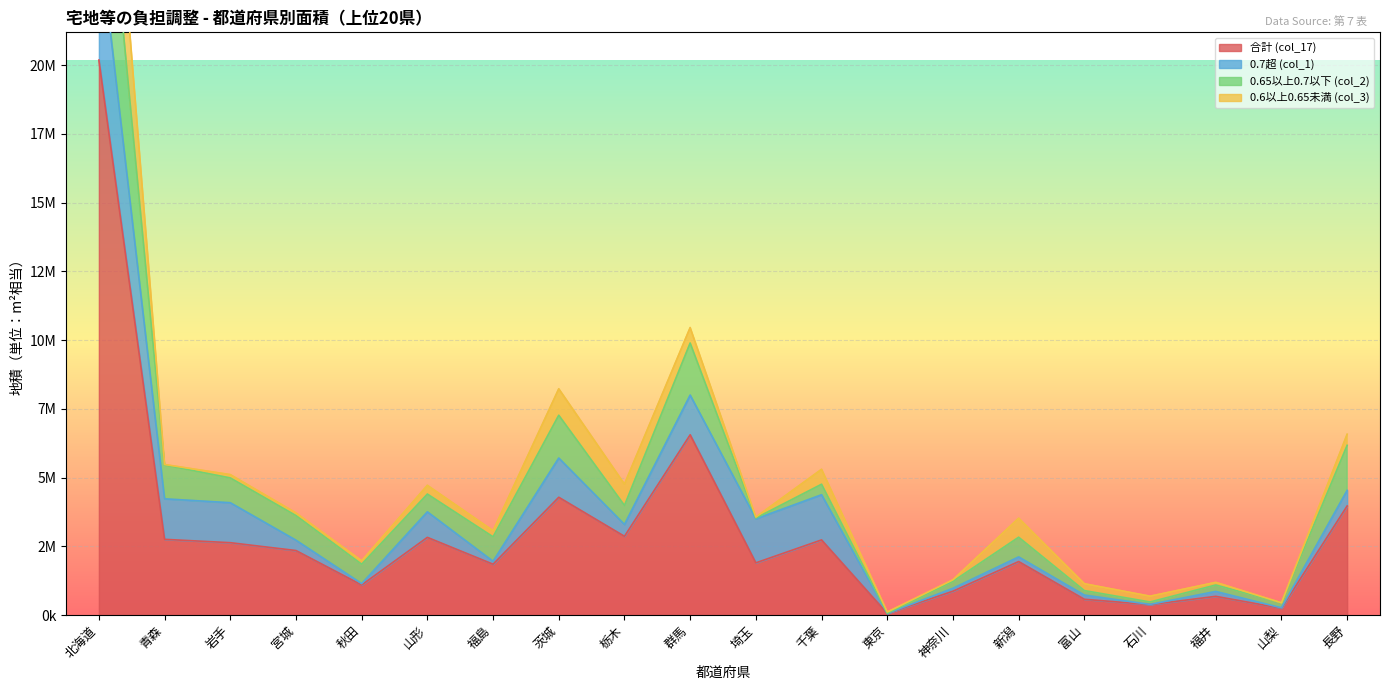

What is the minimum value for 0.65以上0.7以下 (col_2)?

6994